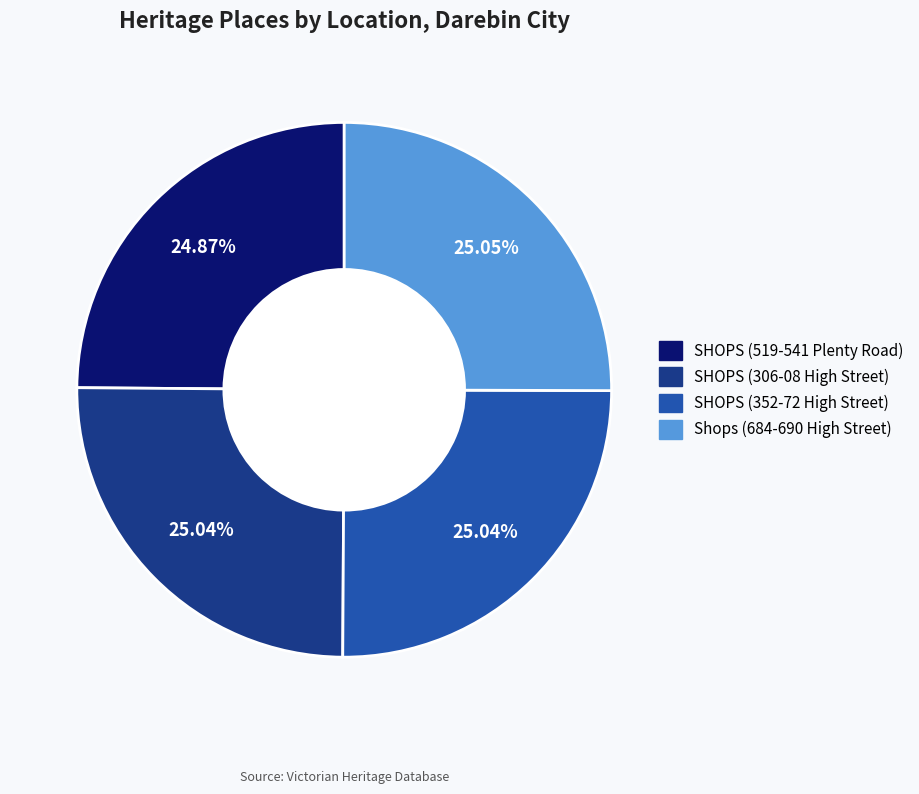

Does SHOPS (519-541 Plenty Road) represent more than half of the total?

No